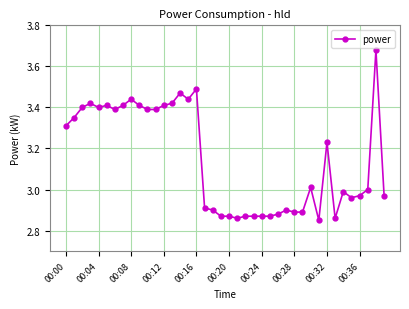

True or false: the data has more than 0 interior local peaks.

True